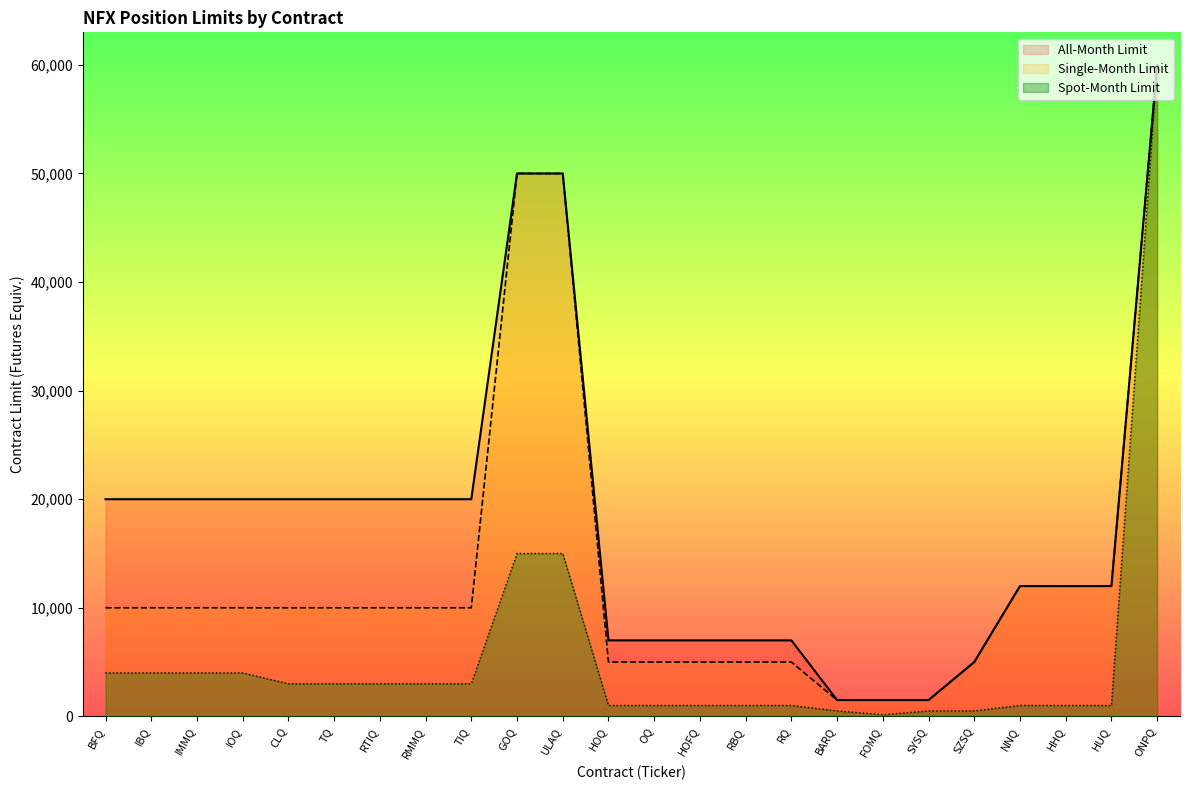

At IBQ, list the series in order from smallest to largest.

Spot-Month Limit, Single-Month Limit, All-Month Limit